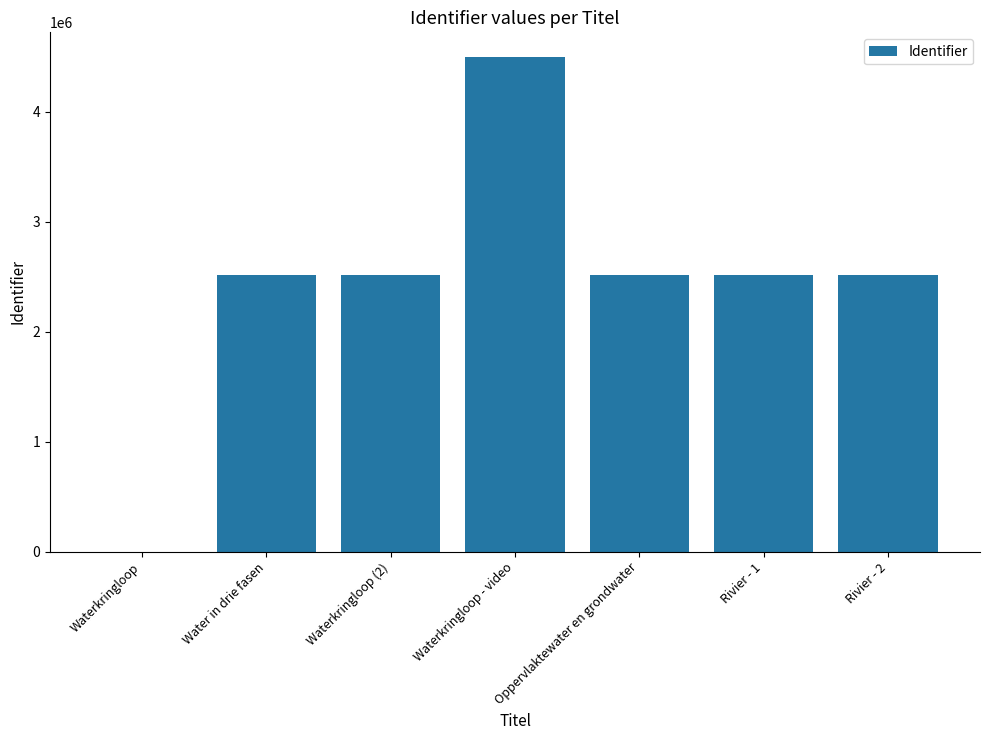

What is the change in value from Rivier - 1 to Rivier - 2?

+2